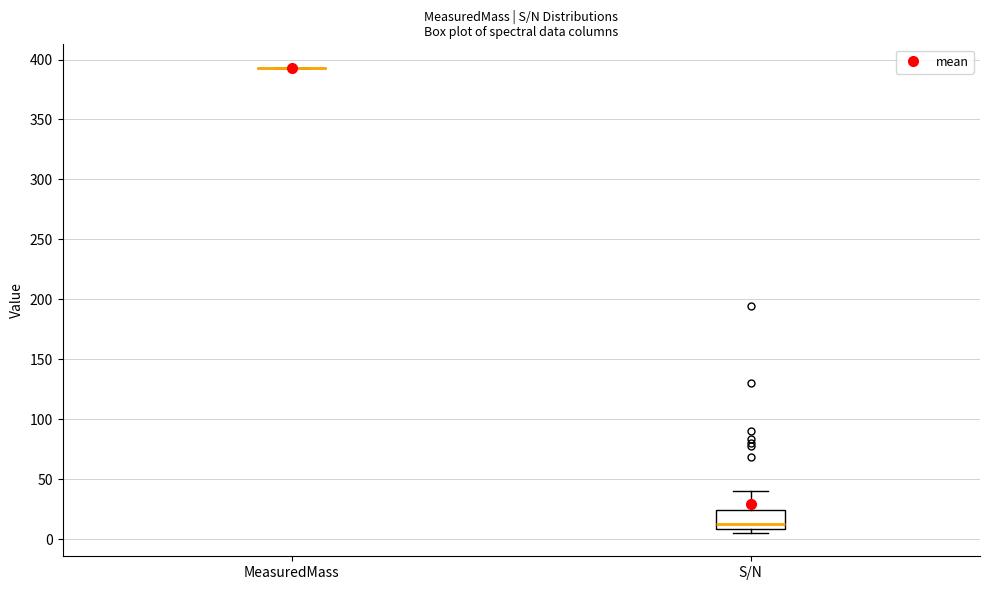

Comparing the boxes themselves (not the whiskers), which one is the tallest?

S/N